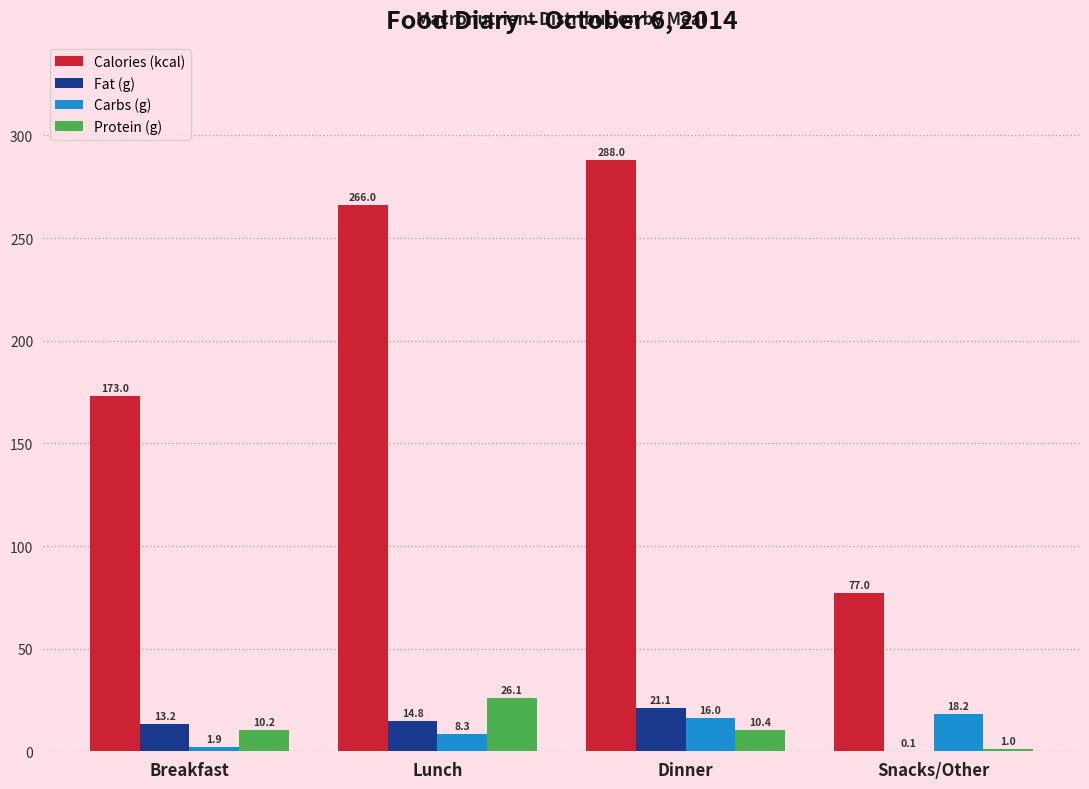

At which category is the sum across all series the highest?

Dinner